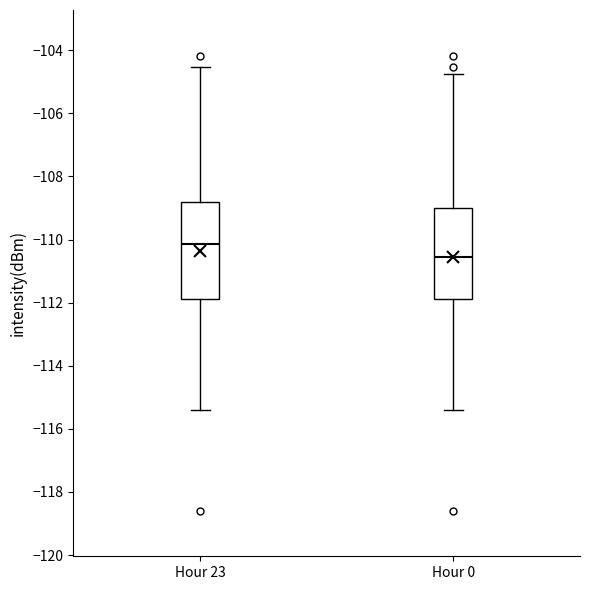

Reading left to right, read every box against the y-axis: the position of its median line, the range the box covers, and the ends of its whiskers. The values are not printed on the chart, so give them approximately, as read against the axis.

Hour 23: median -110.2, box -111.8 to -108.8, whiskers -115.4 to -104.6
Hour 0: median -110.6, box -111.8 to -109.0, whiskers -115.4 to -104.8